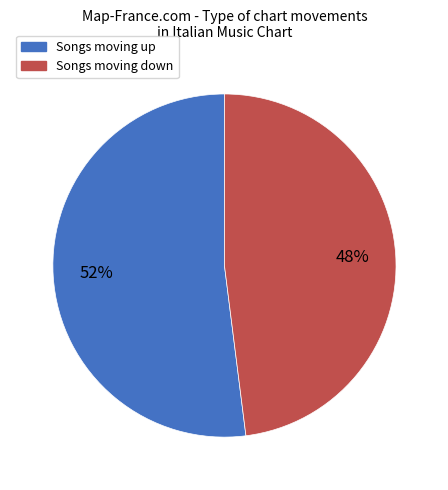

To the nearest percent, what is the average slice percentage?

50%